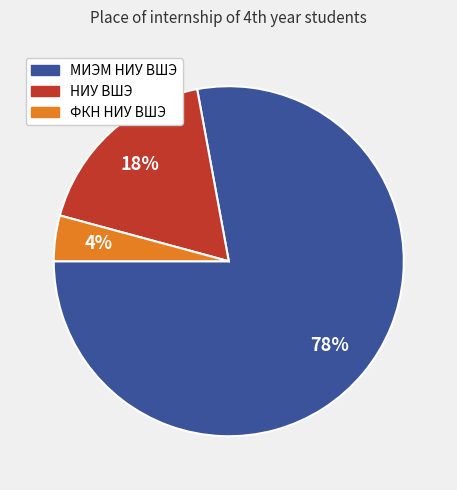

Do МИЭМ НИУ ВШЭ and НИУ ВШЭ together represent more than half of the pie?

Yes